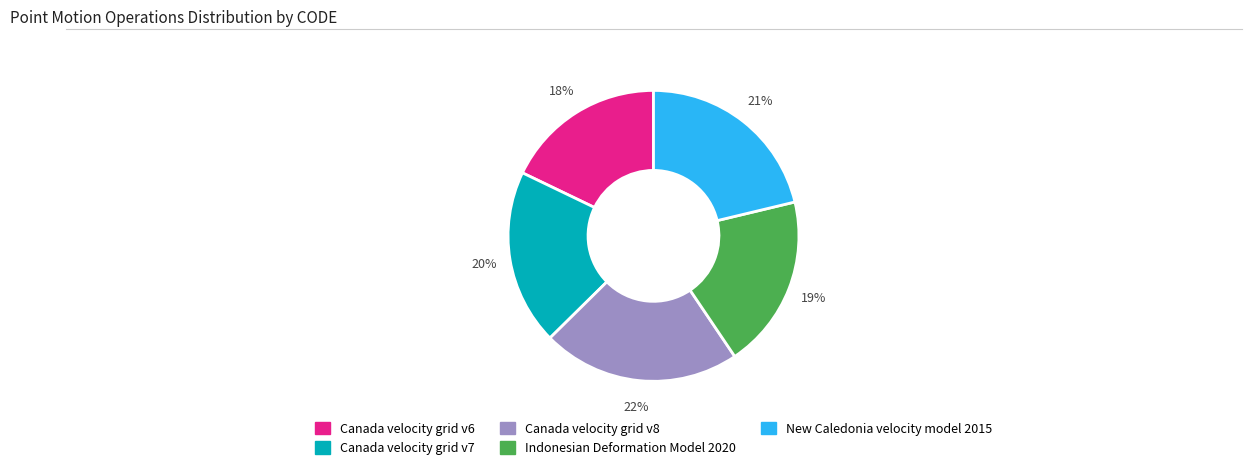

To the nearest percent, what portion does Canada velocity grid v8 represent?

22%